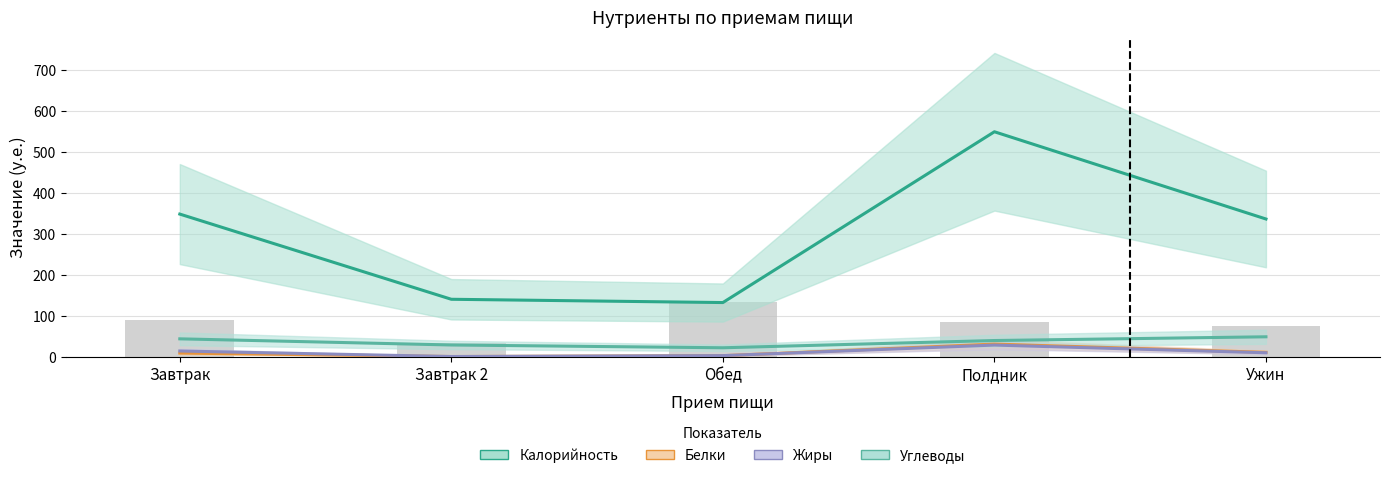

Rank the categories by Калорийность value from lowest to highest.

Обед, Завтрак 2, Ужин, Завтрак, Полдник